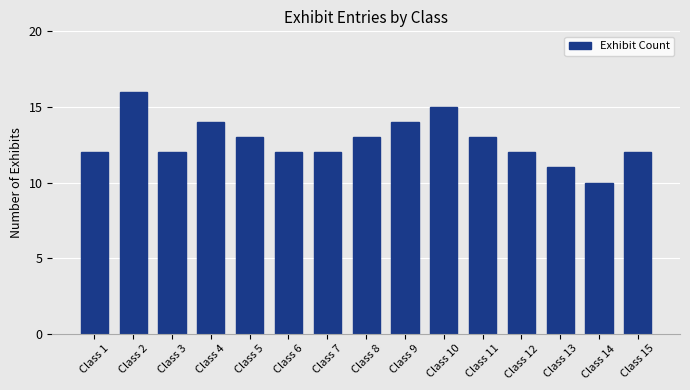

Which has a higher value, Class 13 or Class 14?

Class 13